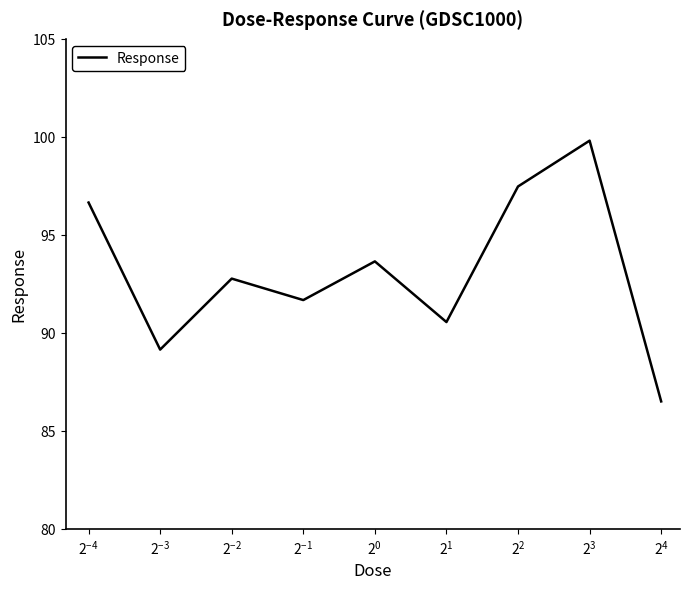

What is the difference between the maximum and minimum values?

13.3